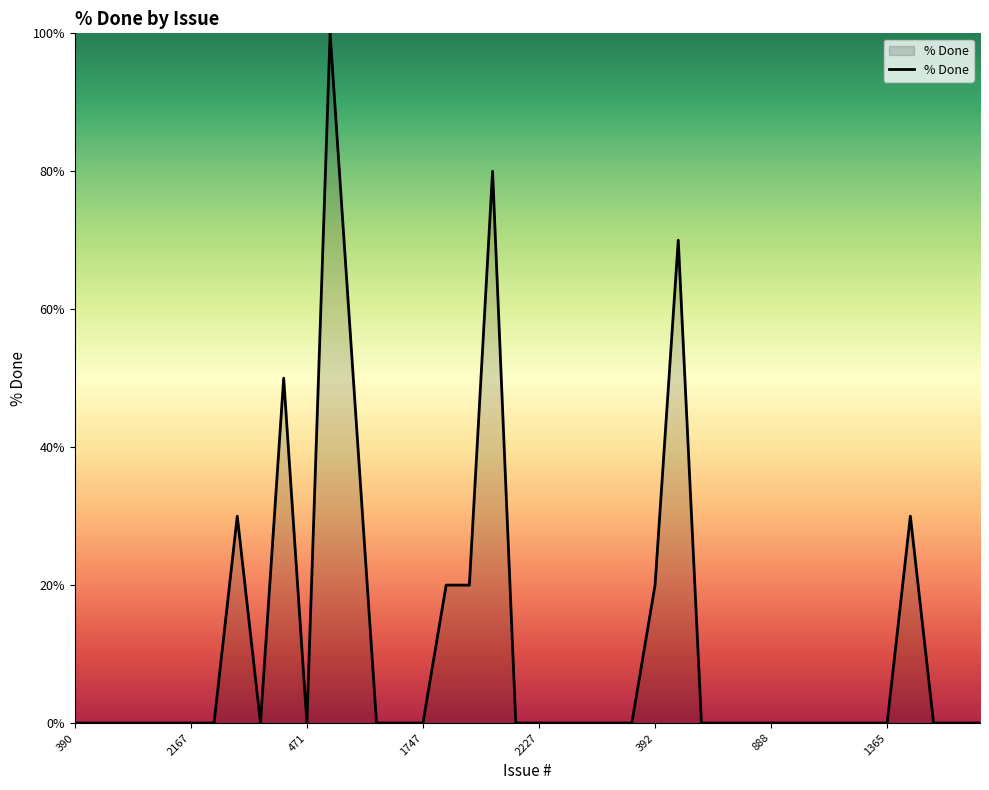

Reading left to right, list all the values displayed in this chart.

0	0	0	0	0	0	0	30	0	50	0	100	50	0	0	0	20	20	80	0	0	0	0	0	0	20	70	0	0	0	0	0	0	0	0	0	30	0	0	0